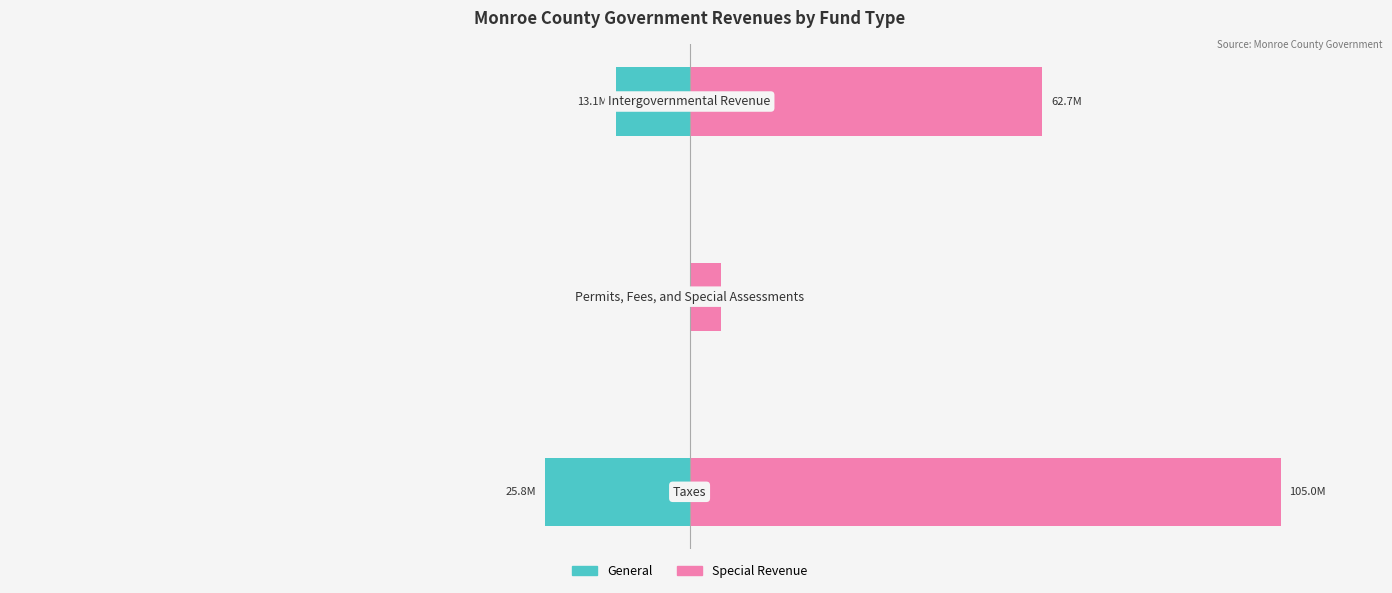

What is the spread (max minus min) of values at 1?

5.3